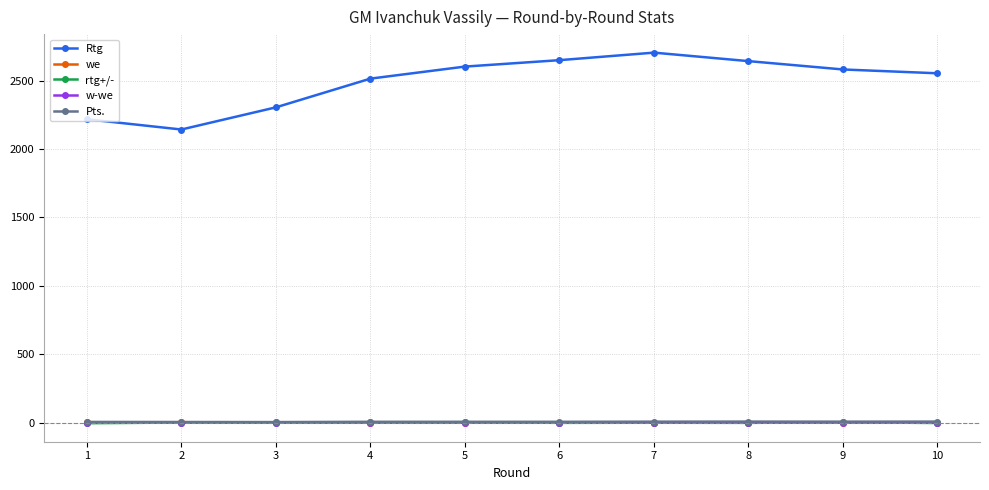

What is the spread (max minus min) of values at 6?

2651.5